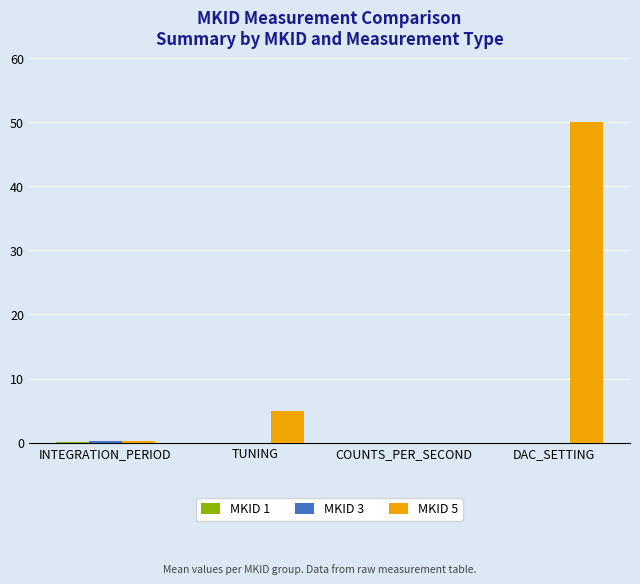

At which category is the sum across all series the highest?

DAC_SETTING